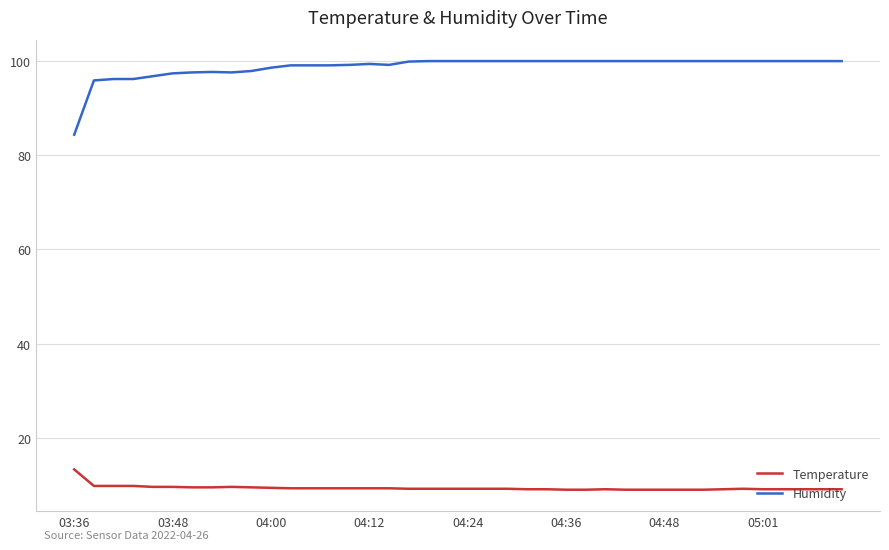

Which series has the widest spread of values?

Humidity